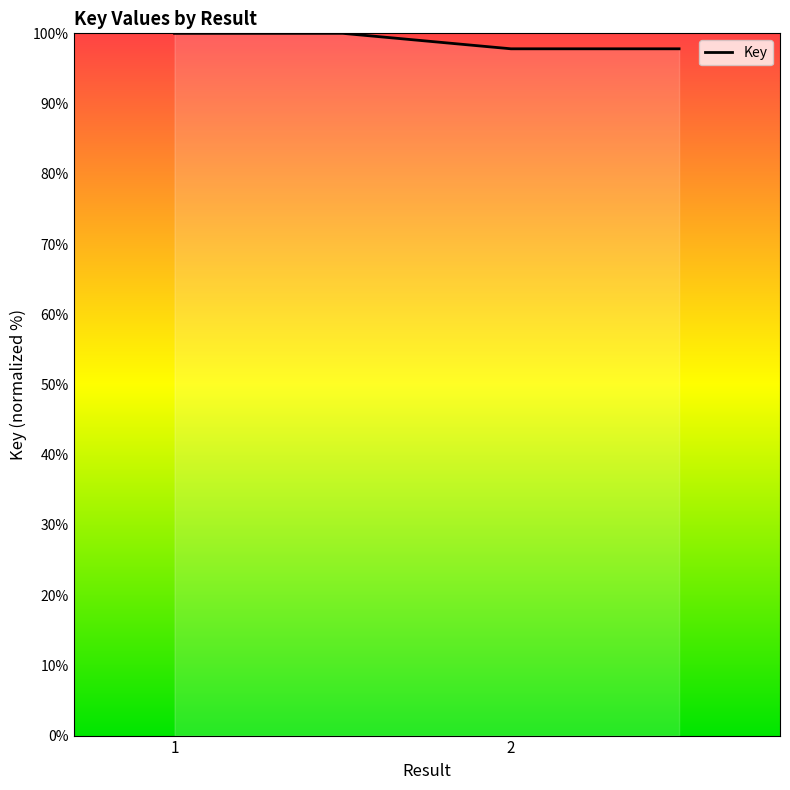

What is the average value?

98.9